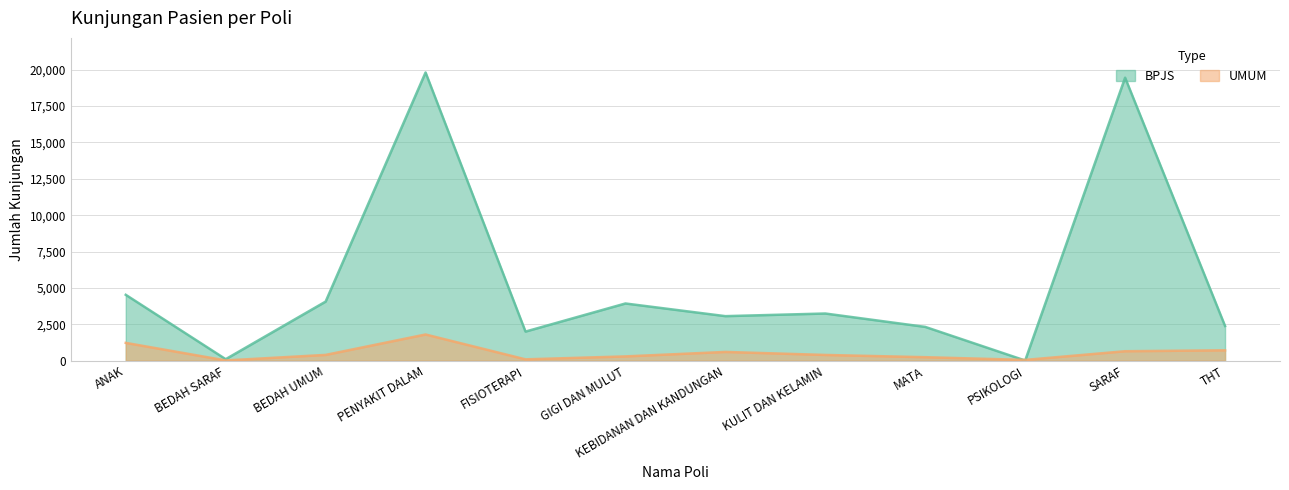

What is the average value of the UMUM series?

537